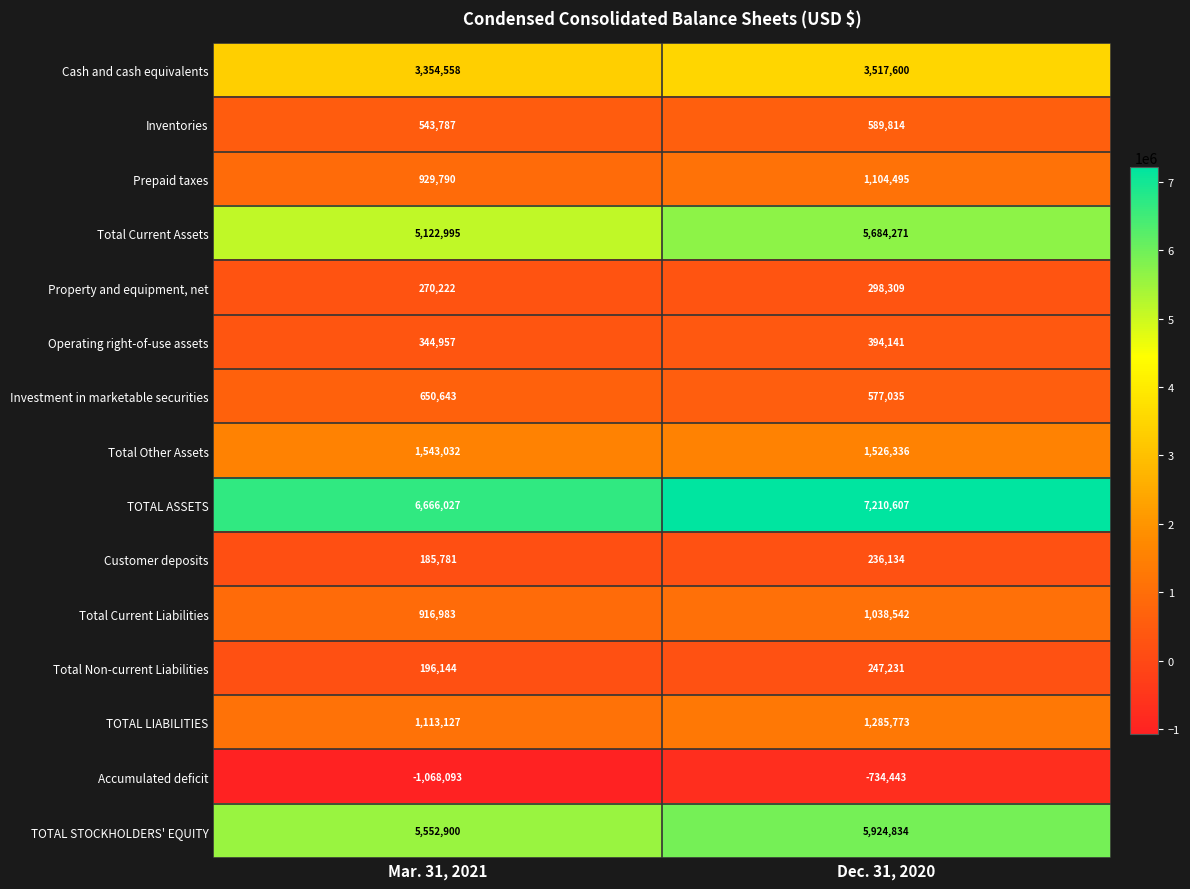

Reading right to left, list all the values displayed in this chart.

Cash and cash equivalents: 3517600	3354558
Inventories: 589814	543787
Prepaid taxes: 1104495	929790
Total Current Assets: 5684271	5122995
Property and equipment, net: 298309	270222
Operating right-of-use assets: 394141	344957
Investment in marketable securities: 577035	650643
Total Other Assets: 1526336	1543032
TOTAL ASSETS: 7210607	6666027
Customer deposits: 236134	185781
Total Current Liabilities: 1038542	916983
Total Non-current Liabilities: 247231	196144
TOTAL LIABILITIES: 1285773	1113127
Accumulated deficit: -734443	-1068093
TOTAL STOCKHOLDERS' EQUITY: 5924834	5552900